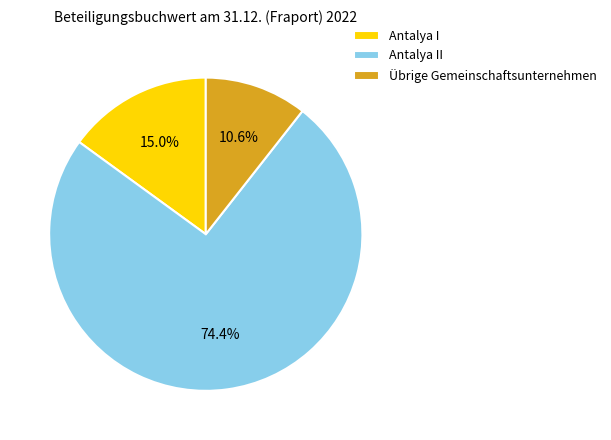

The Antalya I slice represents 15% of the pie. True or false?

True